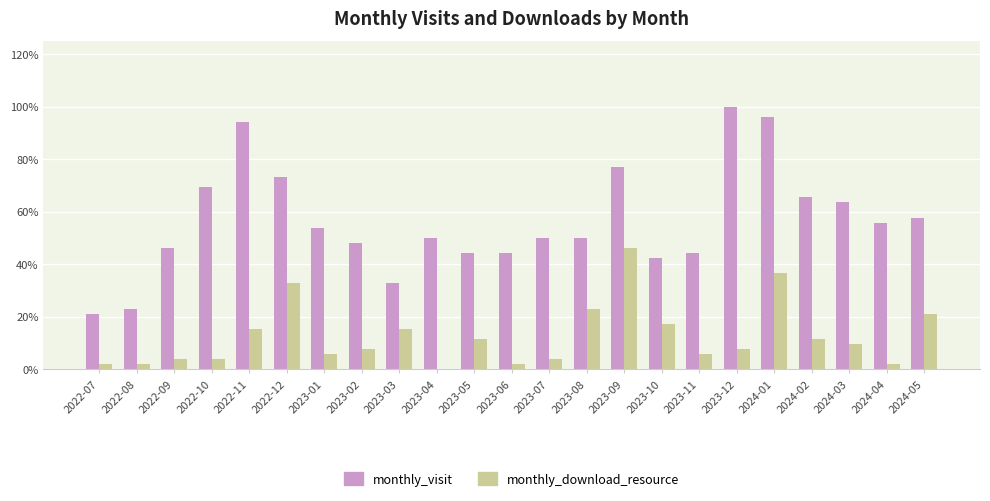

At which category is the sum across all series the highest?

2024-01